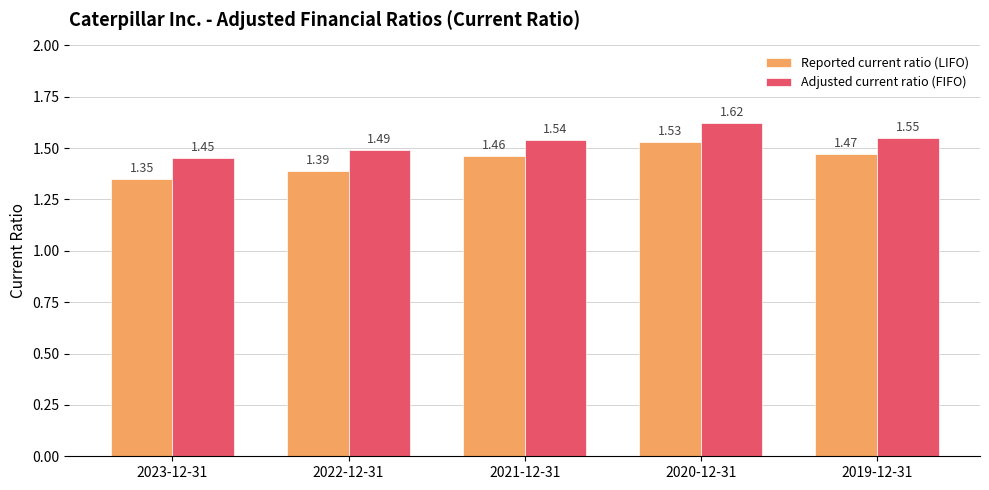

The value of Adjusted current ratio (FIFO) at 2021-12-31 is 2.3. True or false?

False